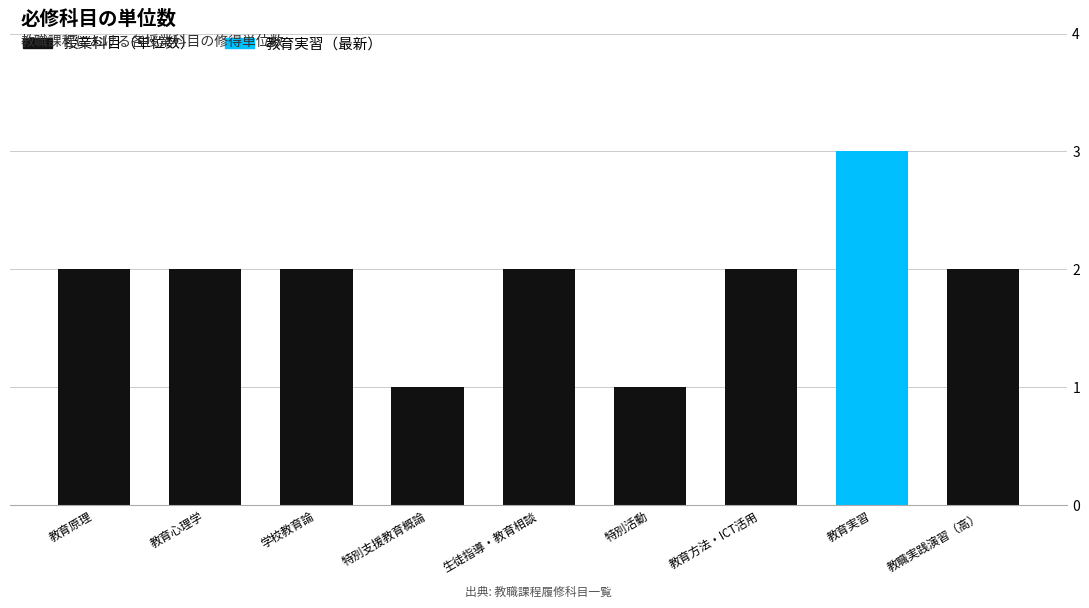

What is the average value?

2